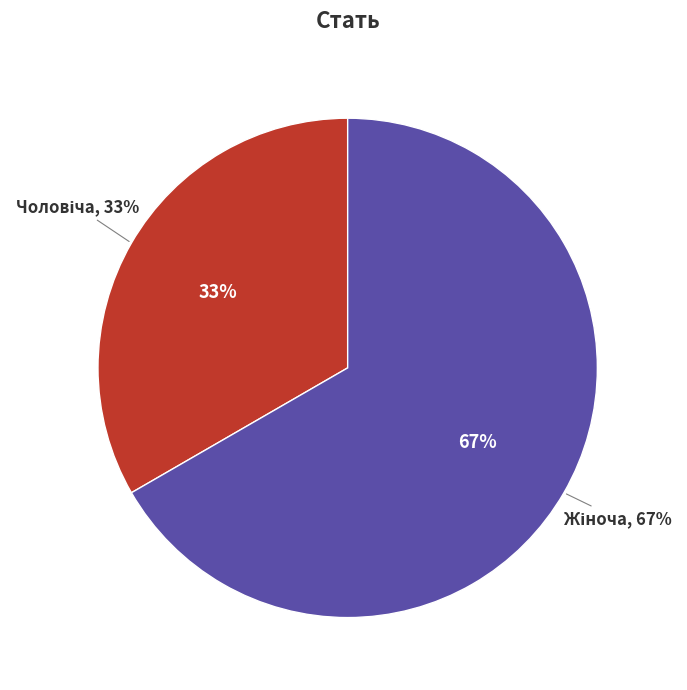

Rank the categories by value from highest to lowest.

Жіноча, Чоловіча